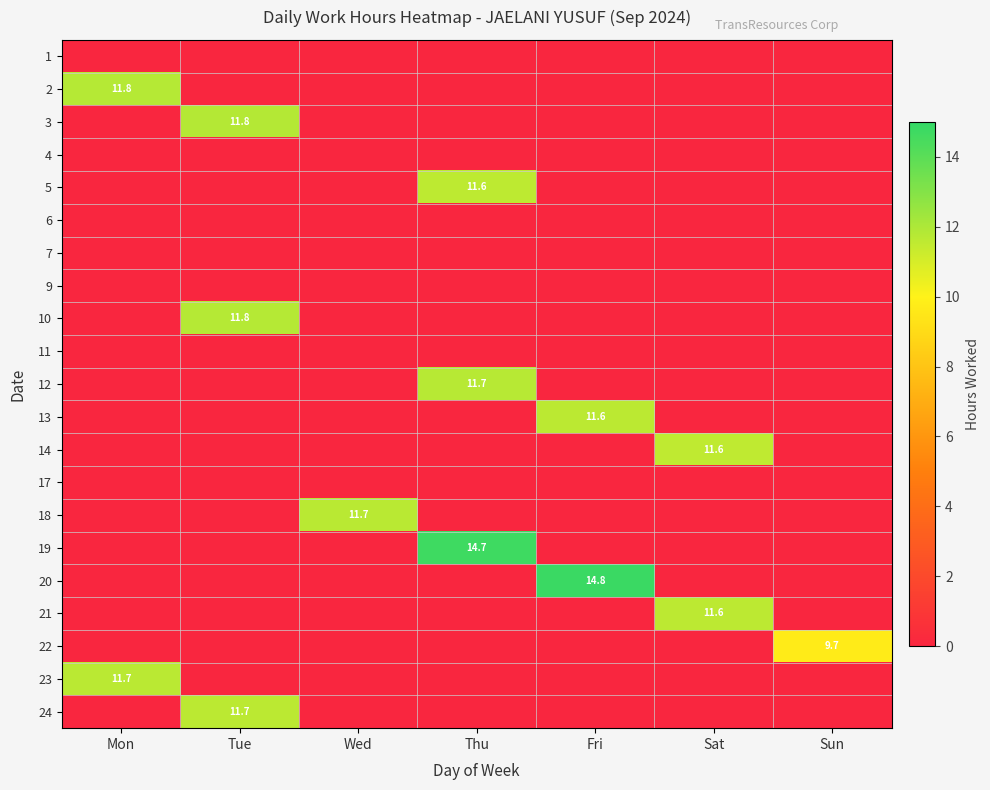

The value of 3 at Tue is 18.2. True or false?

False